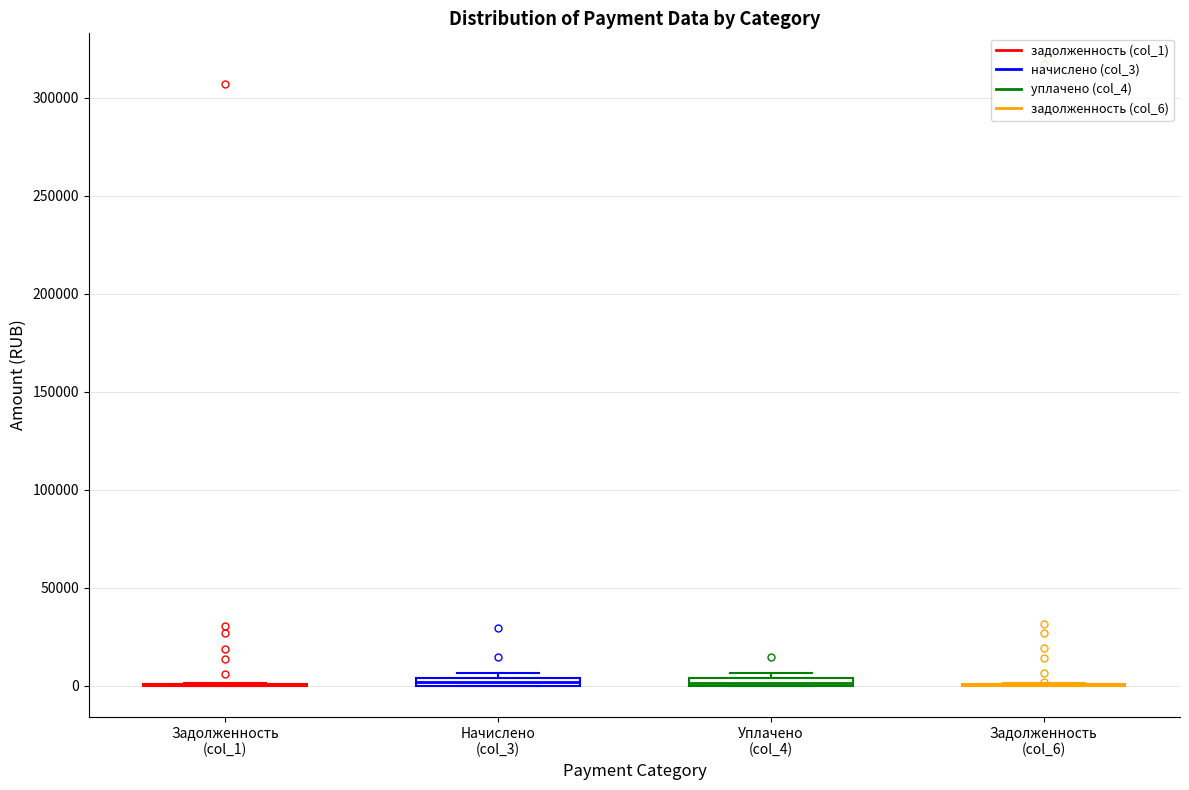

Where is the lower edge of the box for Начислено (col_3) on the y-axis? The values are not printed on the chart, so give them approximately, as read against the axis.

0